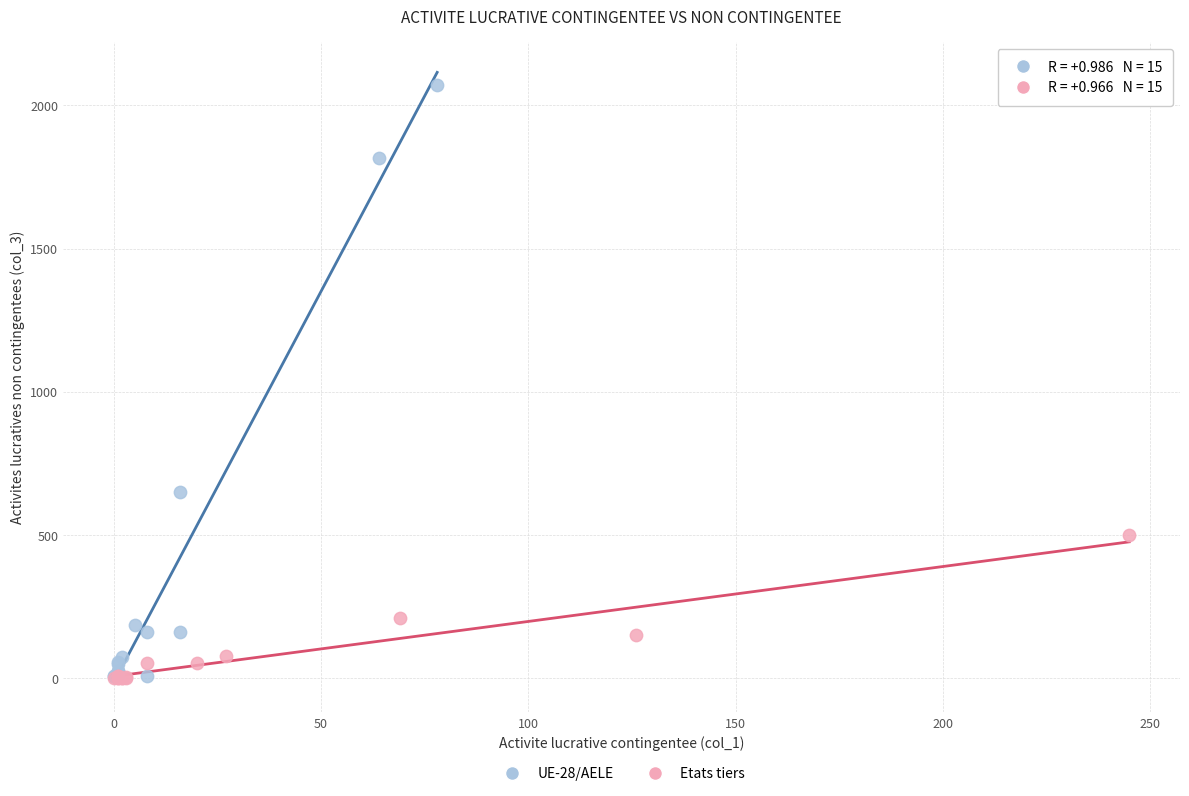

Which series has the widest spread of Y values?

UE-28/AELE